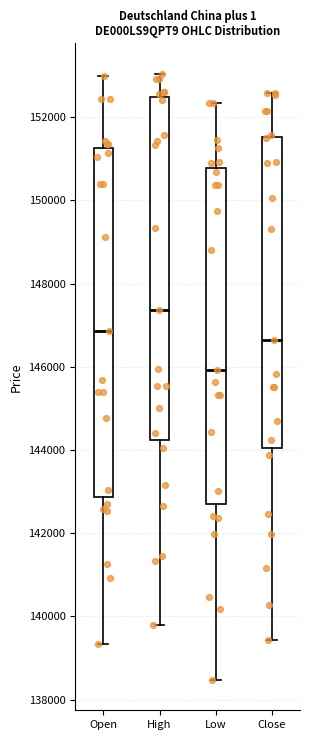

Reading left to right, read every box against the y-axis: the position of its median line, the range the box covers, and the ends of its whiskers. The values are not printed on the chart, so give them approximately, as read against the axis.

Open: median 146800, box 142800 to 151200, whiskers 139400 to 153000
High: median 147400, box 144200 to 152400, whiskers 139800 to 153000
Low: median 146000, box 142800 to 150800, whiskers 138400 to 152400
Close: median 146600, box 144000 to 151600, whiskers 139400 to 152600